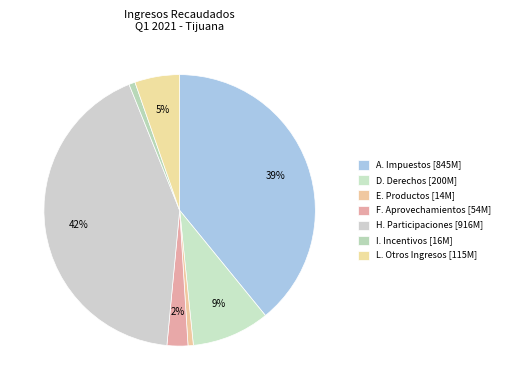

Which slice is the smallest?

E. Productos